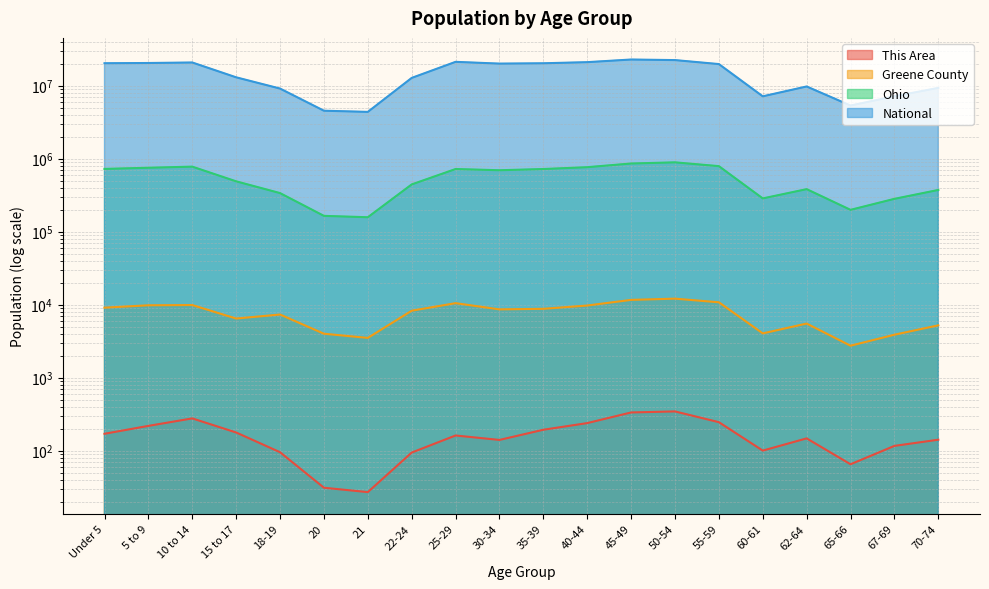

Where is the first local maximum for Ohio?

10 to 14